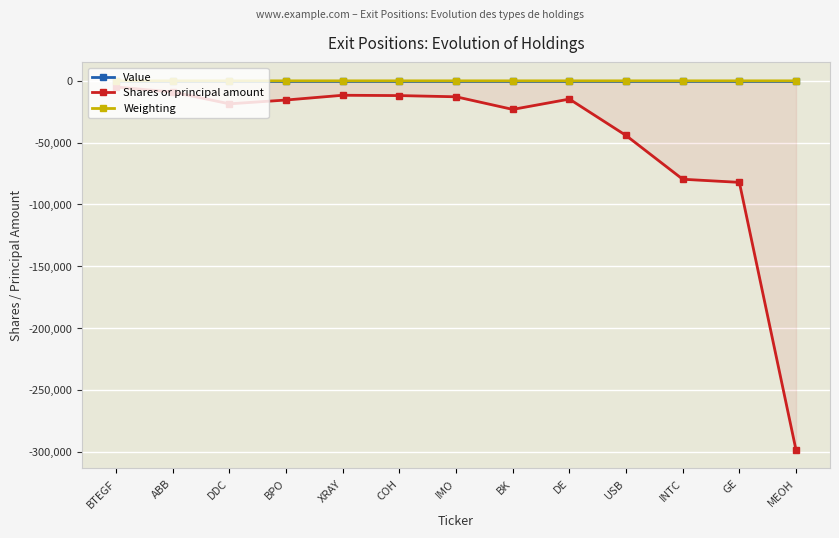

Where is the first local minimum for Shares or principal amount?

DDC